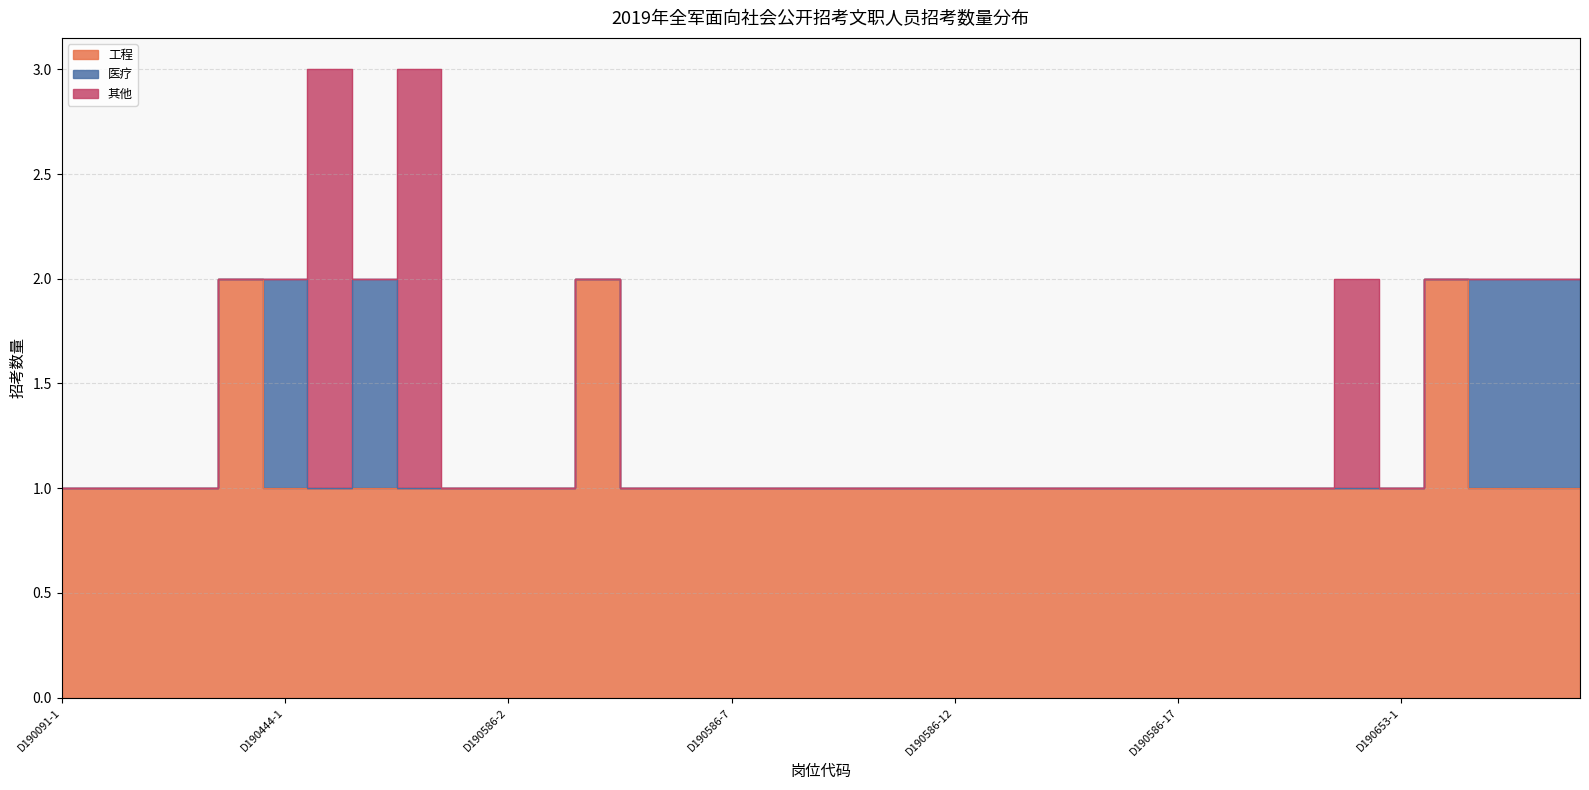

Where do 医疗 and 其他 first cross each other?

D190444-1 and D190444-2